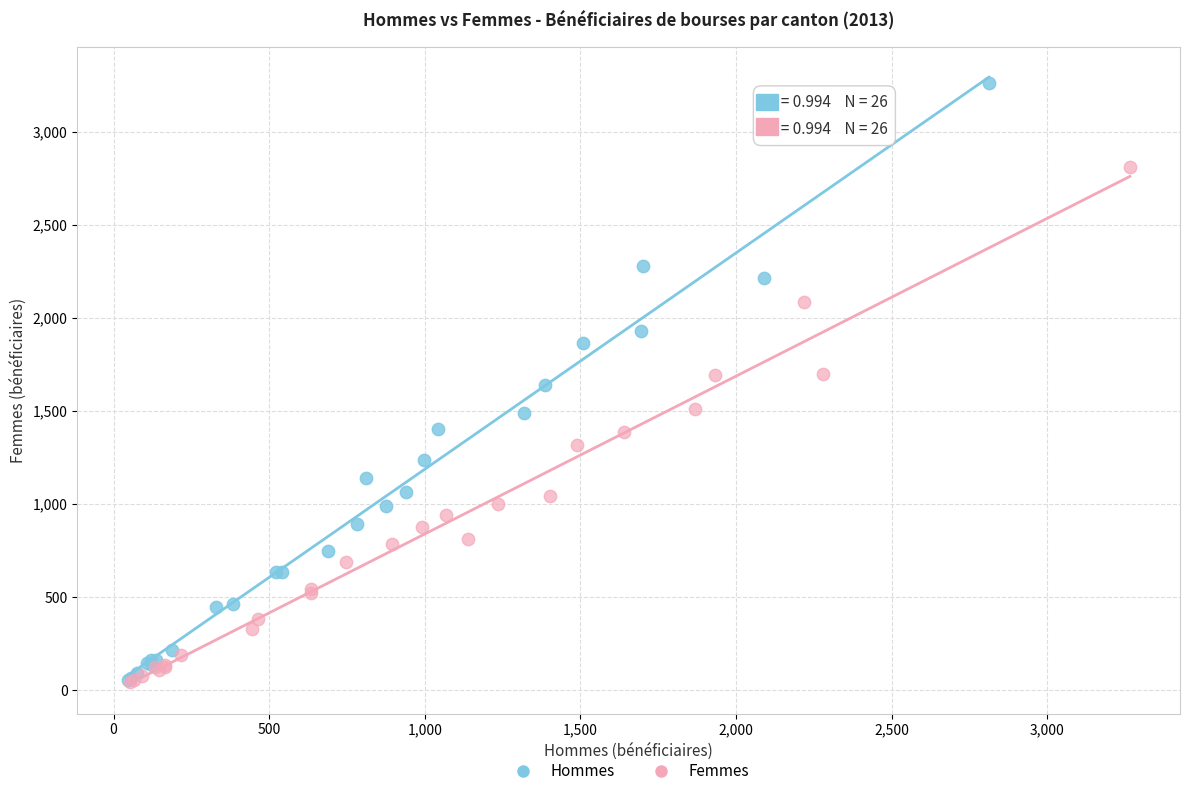

Which series reaches the maximum Y coordinate?

Hommes